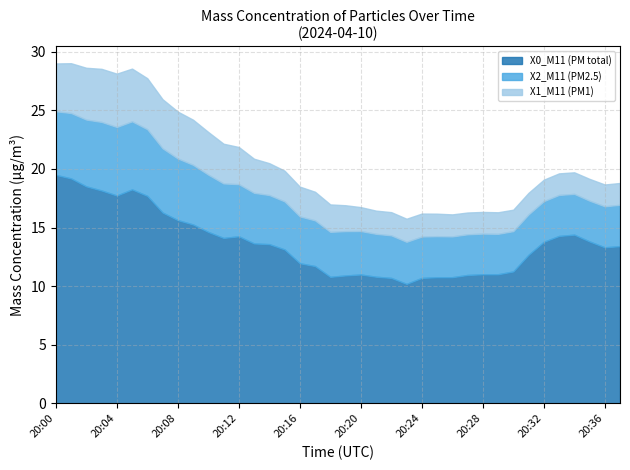

Which category has the highest value in the X0_M11 (PM total) series?

20:00